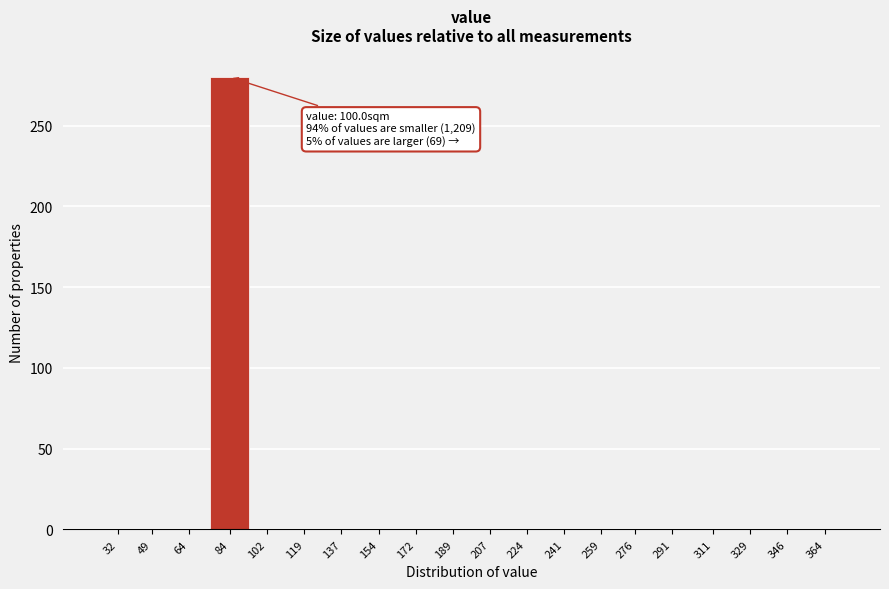

Reading left to right, what are all the values shown in this chart?

32=0	49=0	64=0	84=280	102=0	119=0	137=0	154=0	172=0	189=0	207=0	224=0	241=0	259=0	276=0	291=0	311=0	329=0	346=0	364=0